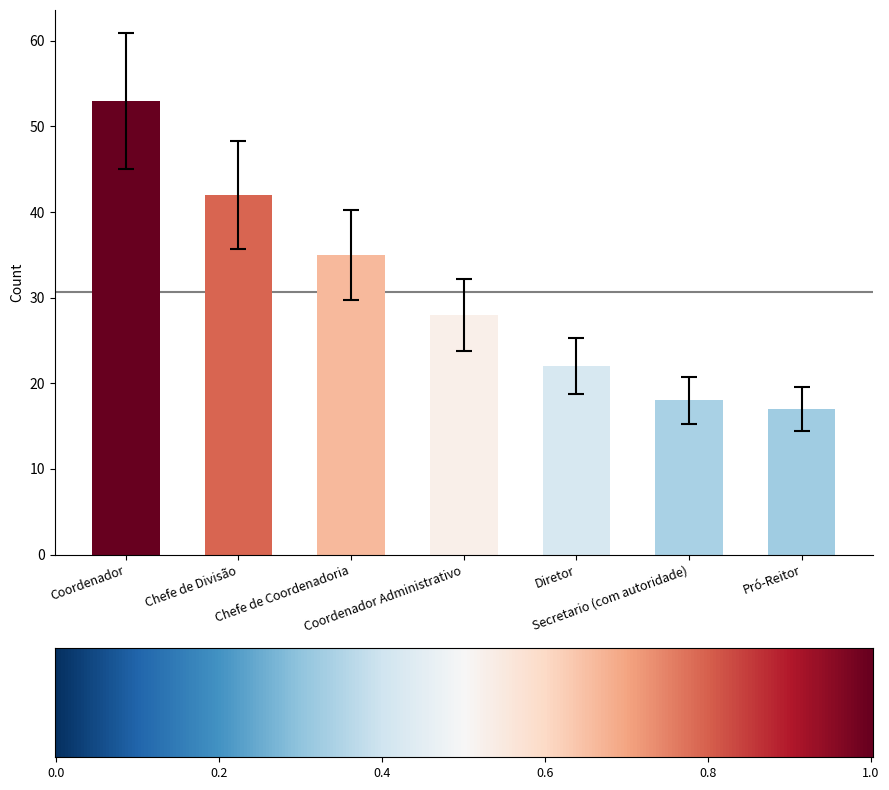

What is the label of the 7th bar from the right?

Coordenador